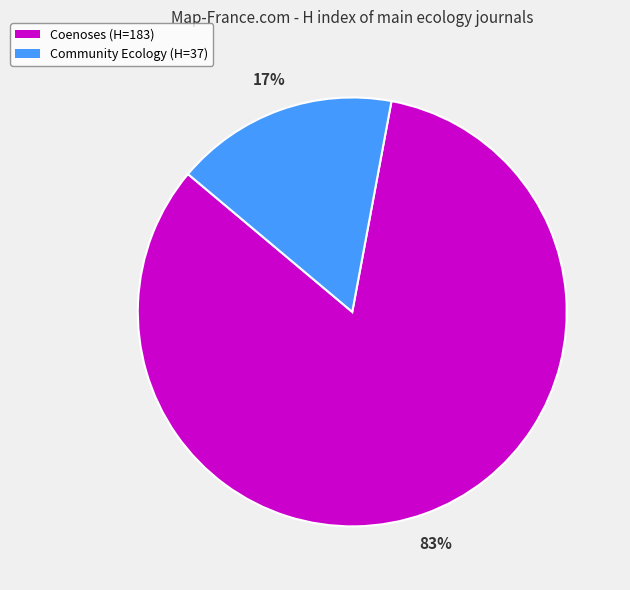

Between Community Ecology (H=37) and Coenoses (H=183), which is larger?

Coenoses (H=183)